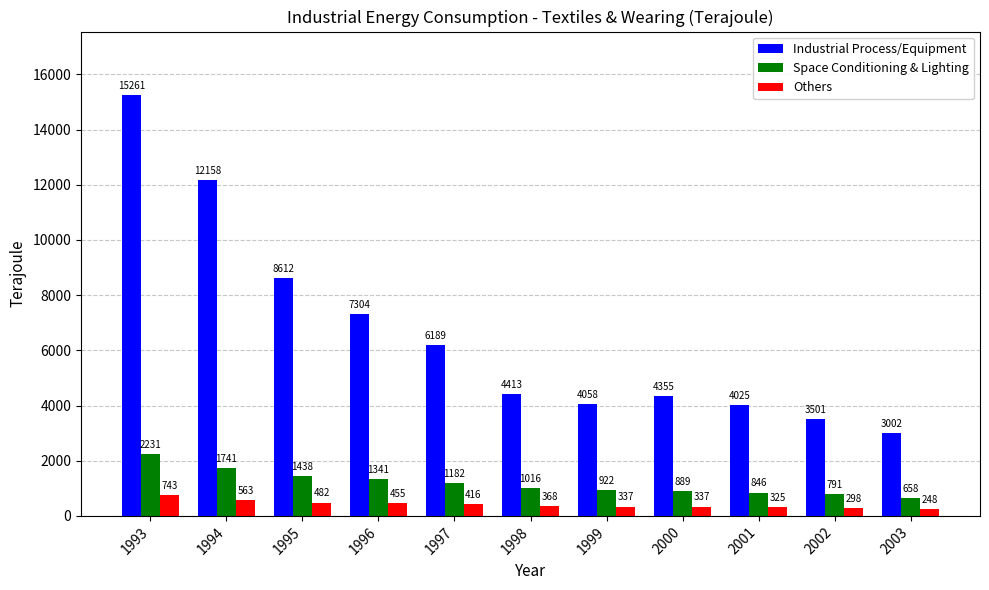

The value of Industrial Process/Equipment at 2003 is 4776.3. True or false?

False